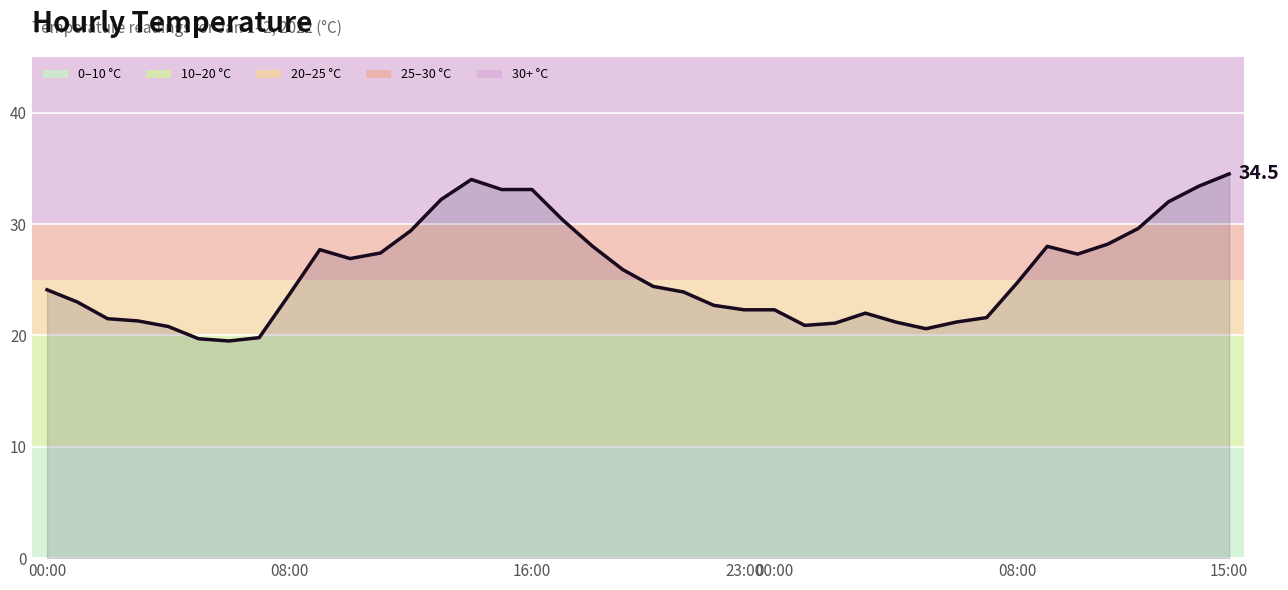

What is the smallest value displayed?

19.5